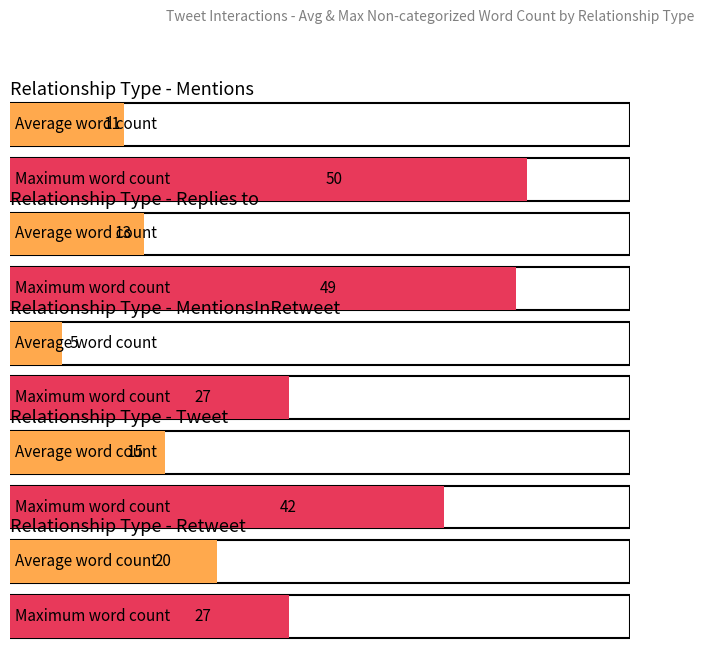

How many bars are there in each group?

2